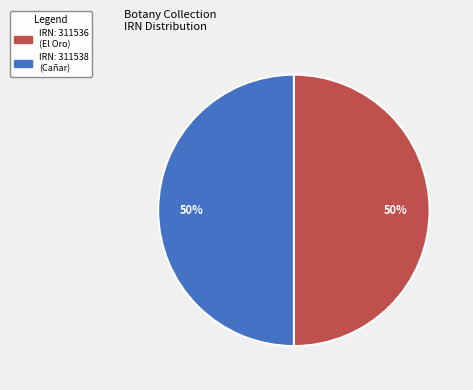

To the nearest percent, what is the average slice percentage?

50%